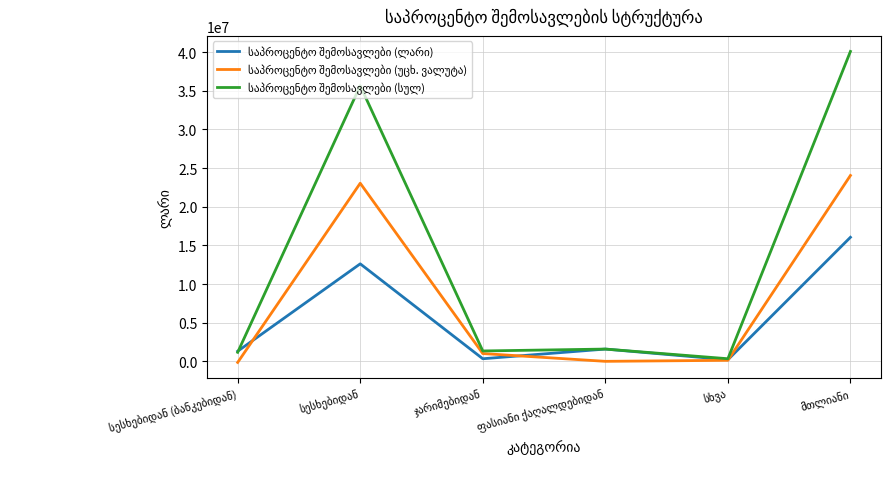

Reading left to right, list all the values displayed in this chart.

საპროცენტო შემოსავლები (ლარი): სესხებიდან (ბანკებიდან)=1307728	სესხებიდან=12614560	ჯარიმებიდან=334931	ფასიანი ქაღალდებიდან=1586891	სხვა=204234	მთლიანი=16048344
საპროცენტო შემოსავლები (უცხ. ვალუტა): სესხებიდან (ბანკებიდან)=-140423	სესხებიდან=23042895	ჯარიმებიდან=1008000	ფასიანი ქაღალდებიდან=0	სხვა=133106	მთლიანი=24043578
საპროცენტო შემოსავლები (სულ): სესხებიდან (ბანკებიდან)=1167305	სესხებიდან=35657455	ჯარიმებიდან=1342931	ფასიანი ქაღალდებიდან=1586891	სხვა=337340	მთლიანი=40091922